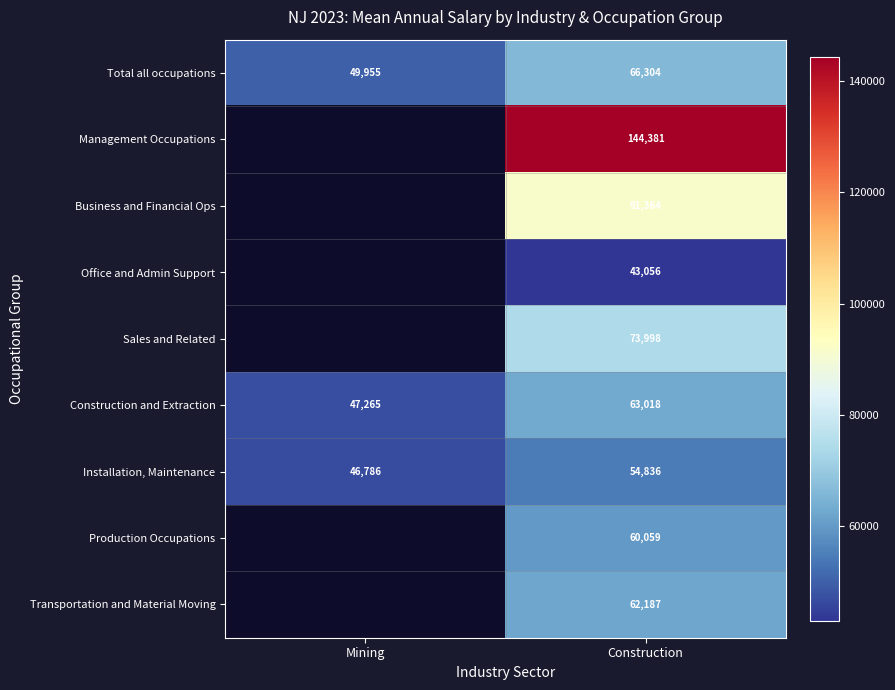

Which has a higher value, Construction or Mining?

Construction